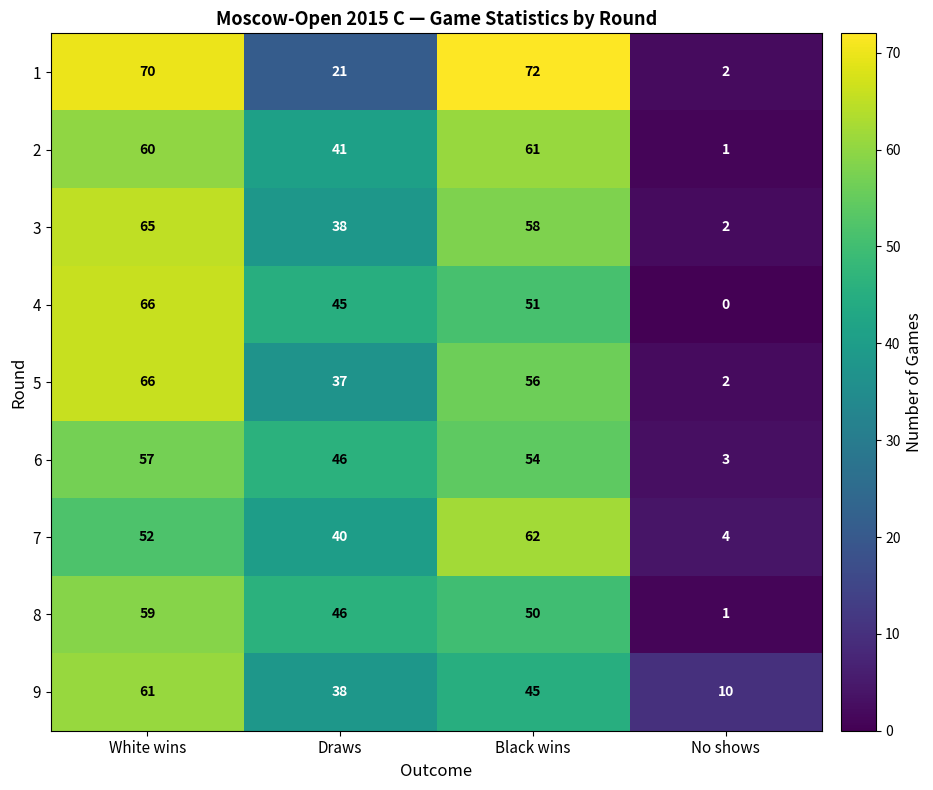

Which series has the largest total across all categories?

1